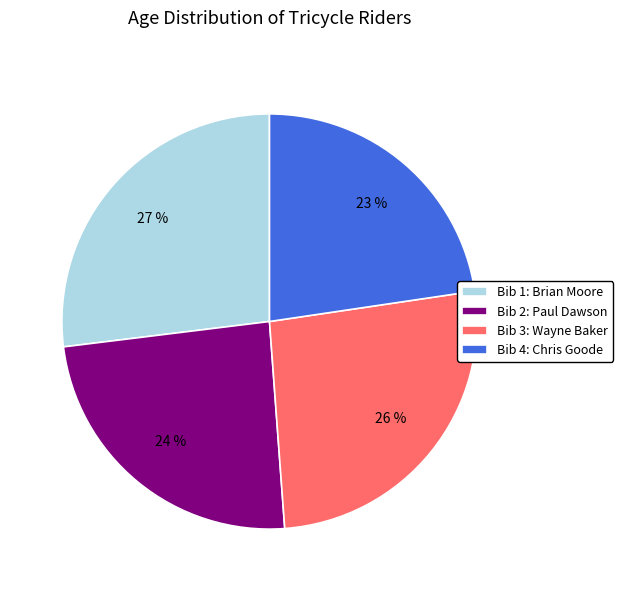

Approximately how many times larger is the value at Bib 3: Wayne Baker compared to Bib 2: Paul Dawson?

1.1